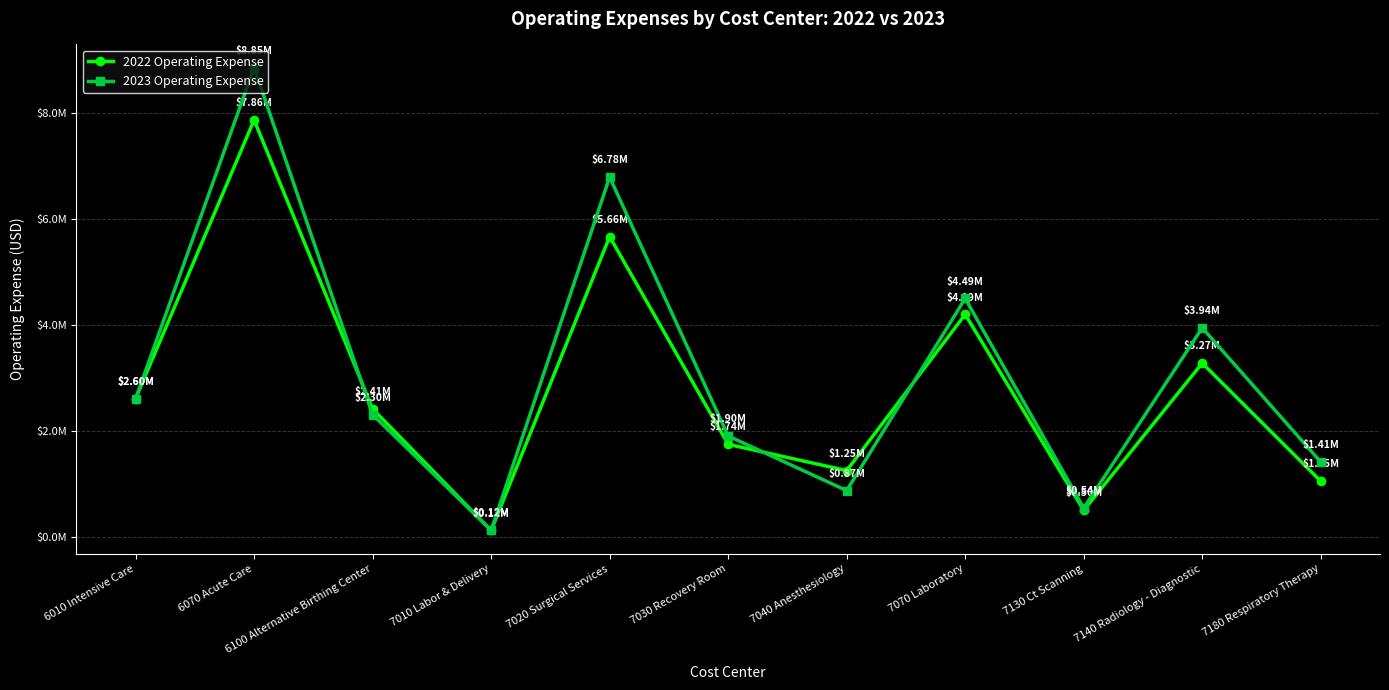

How many interior local valleys does the 2022 Operating Expense series have?

3